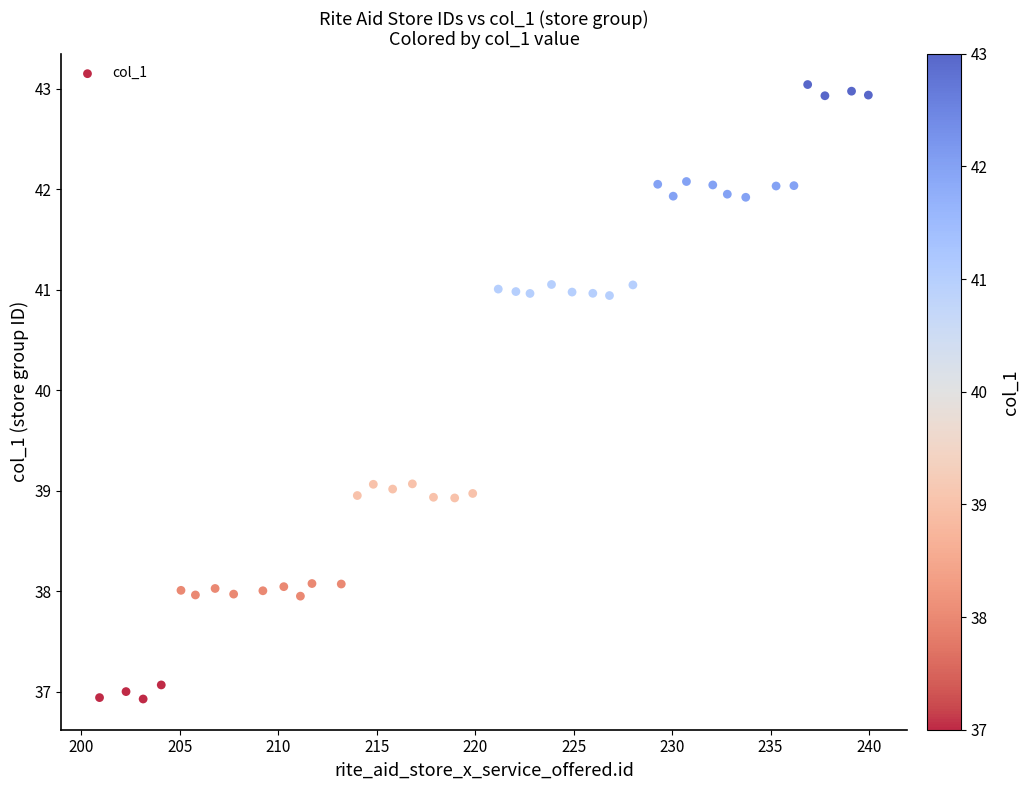

What is the range of X values (max minus min)?

39.0